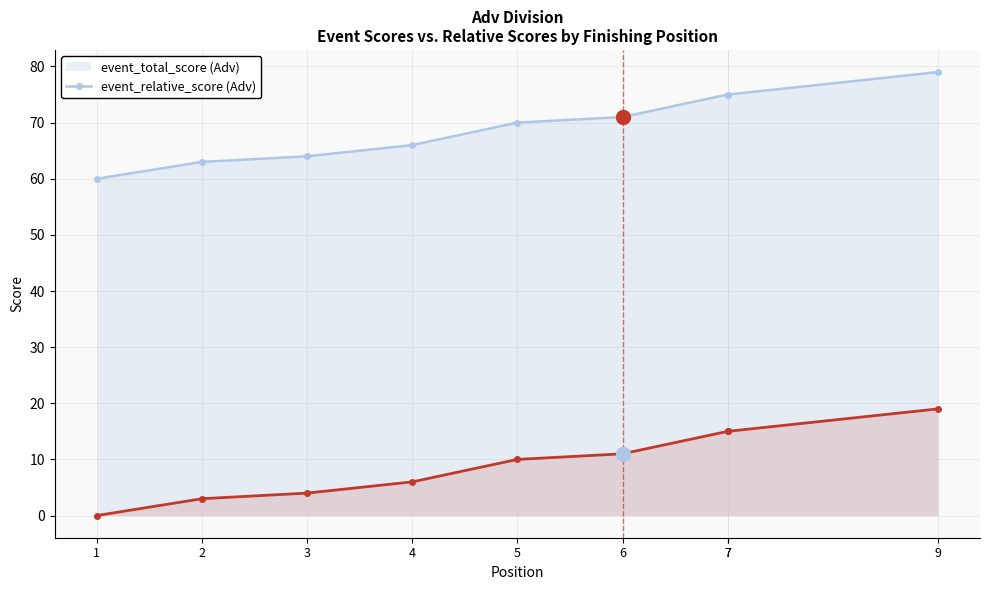

How many values in the event_total_score series are below 70?

4